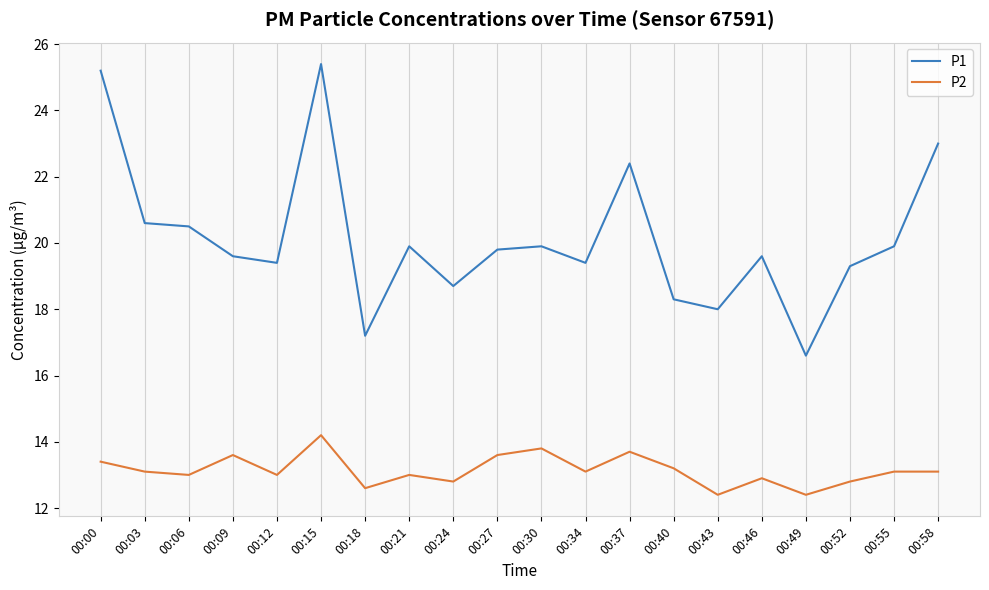

Is it true that P2 equals 13.0 at 00:12?

True